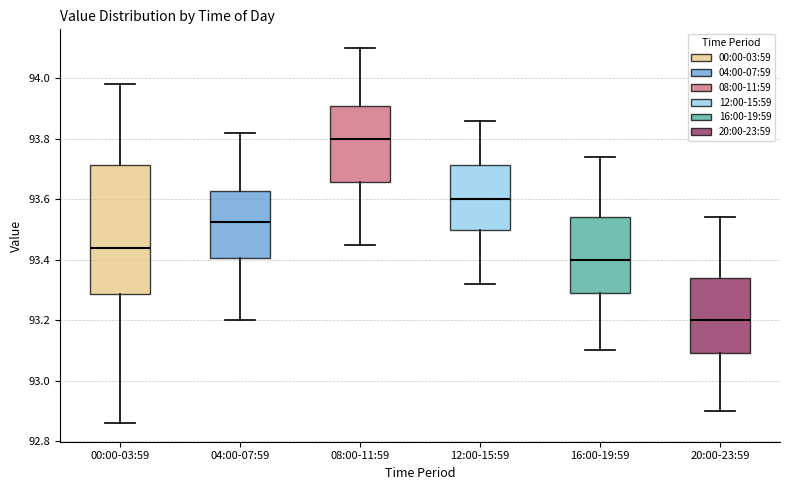

Reading left to right, transcribe this box plot: for each box, give where its median line is, the range the box spans, and where its two whiskers end, as read against the y-axis. The values are not printed on the chart, so give them approximately, as read against the axis.

00:00-03:59: median 93.44, box 93.28 to 93.72, whiskers 92.86 to 93.98
04:00-07:59: median 93.52, box 93.40 to 93.62, whiskers 93.20 to 93.82
08:00-11:59: median 93.80, box 93.66 to 93.92, whiskers 93.46 to 94.10
12:00-15:59: median 93.60, box 93.50 to 93.72, whiskers 93.32 to 93.86
16:00-19:59: median 93.40, box 93.30 to 93.54, whiskers 93.10 to 93.74
20:00-23:59: median 93.20, box 93.10 to 93.34, whiskers 92.90 to 93.54